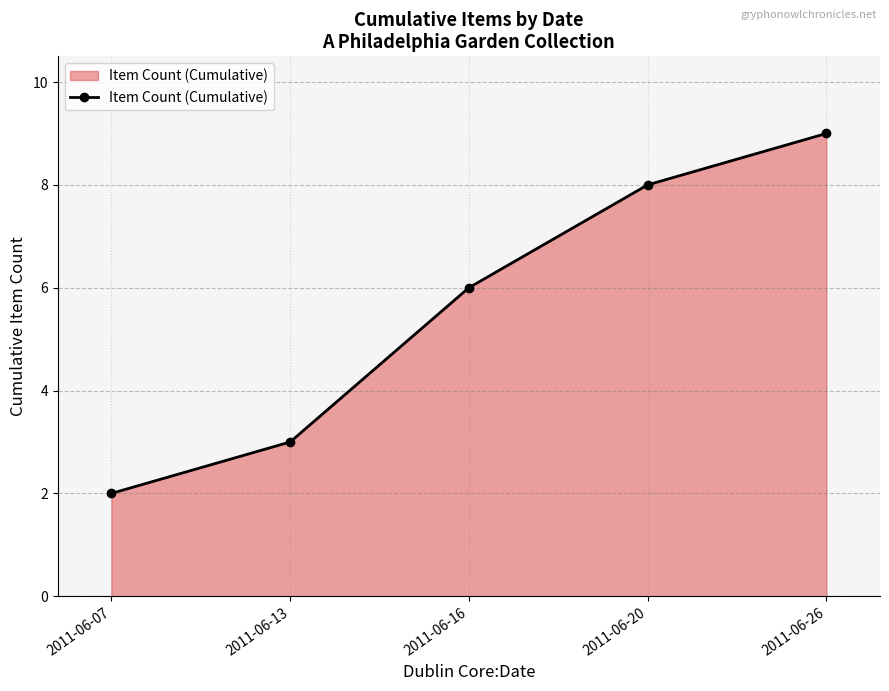

True or false: there are more than 2 points higher than both neighbors.

False